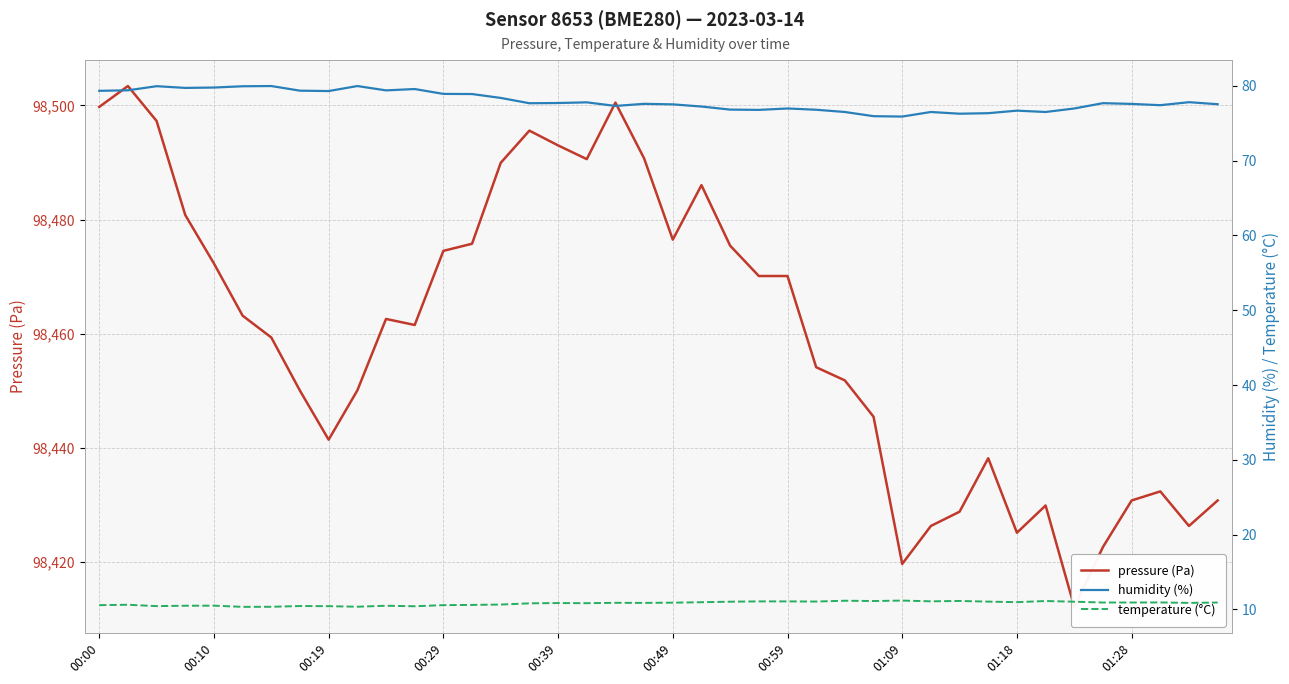

What is the average value of the humidity (%) series?

78.0